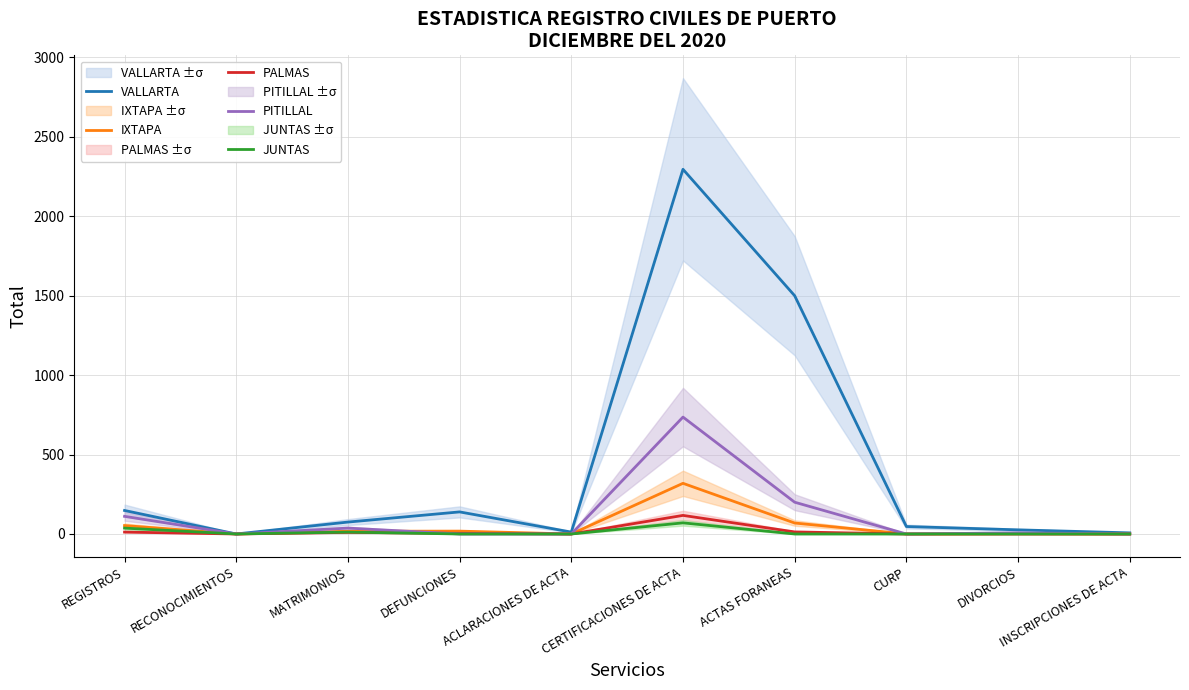

Is it true that PALMAS equals 6 at MATRIMONIOS?

False